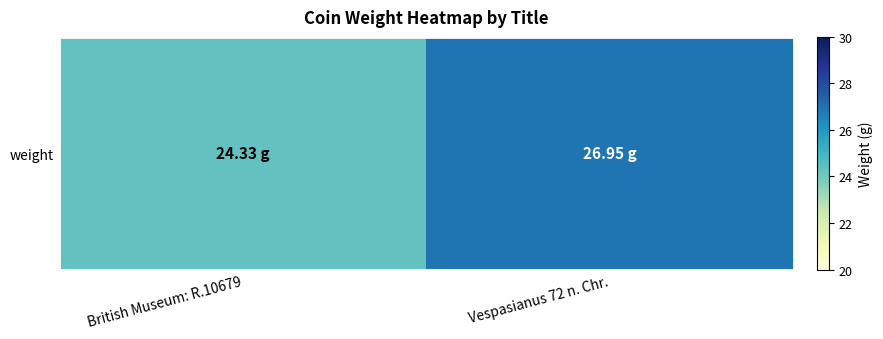

Is it true that the value at Vespasianus 72 n. Chr. is 38.6?

False